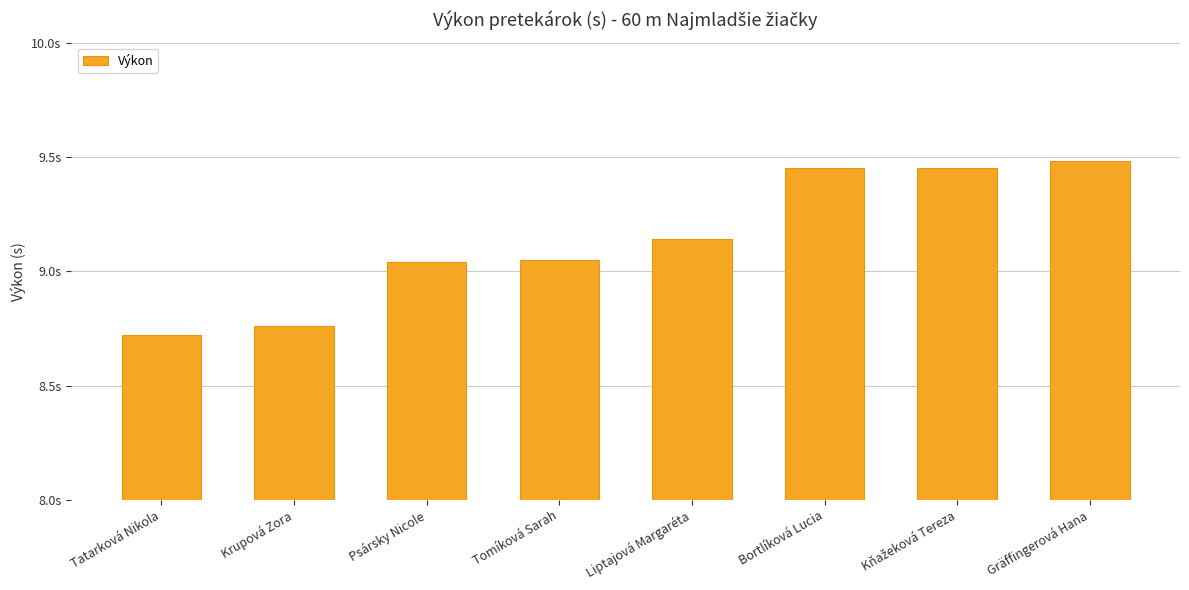

Does the chart contain any negative values?

No